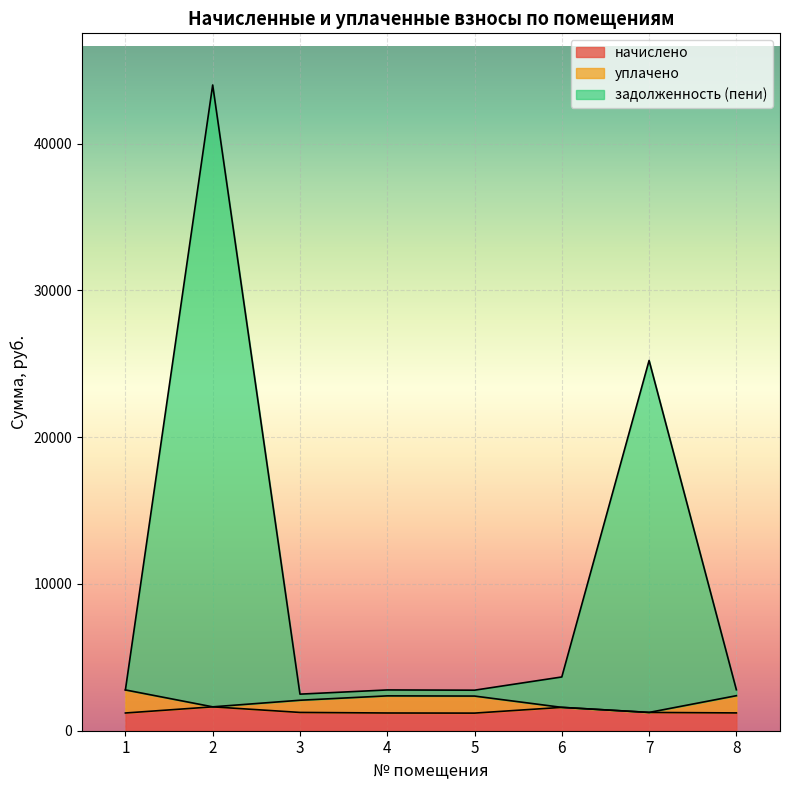

Between 3 and 7, which series saw the biggest shift?

задолженность (пени)